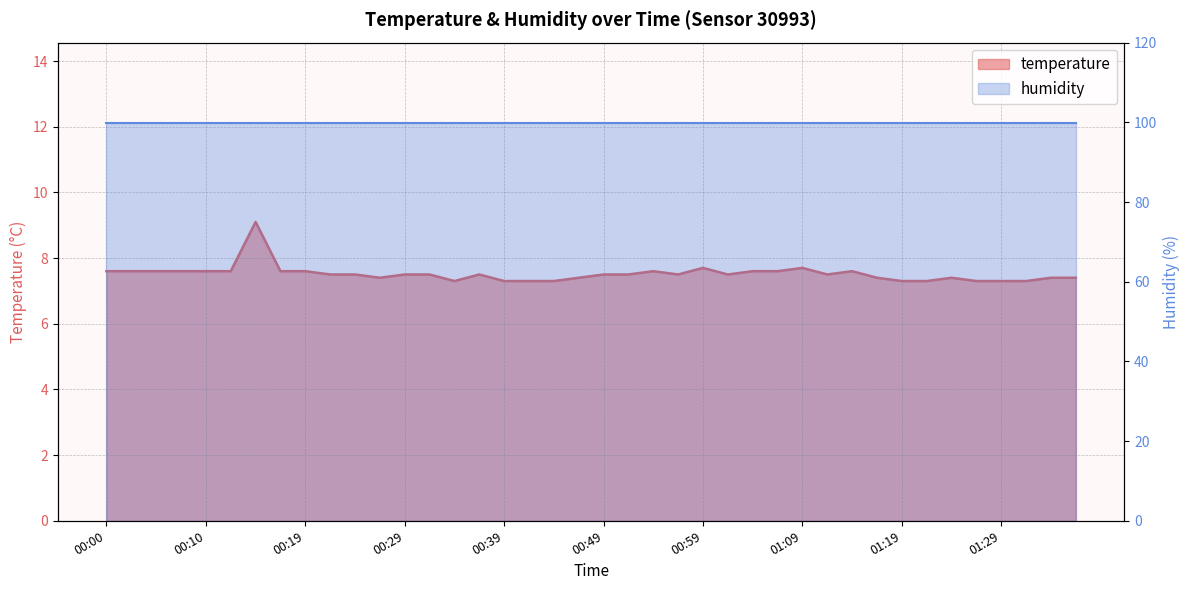

What is the difference between the maximum and minimum values?

1.8